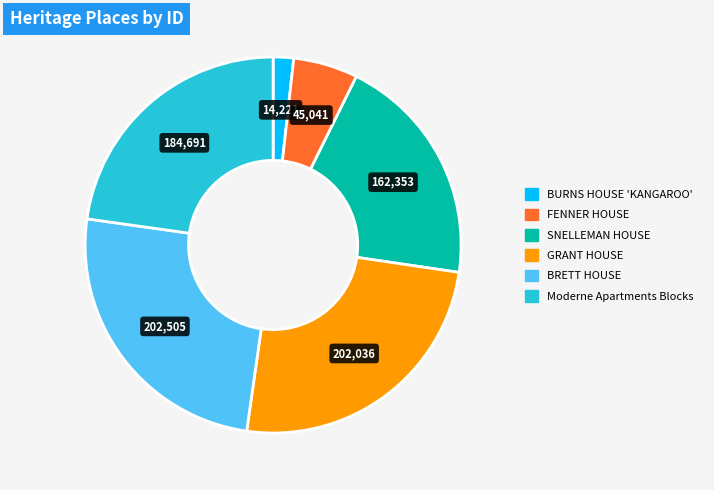

Is there a majority slice in this chart?

No